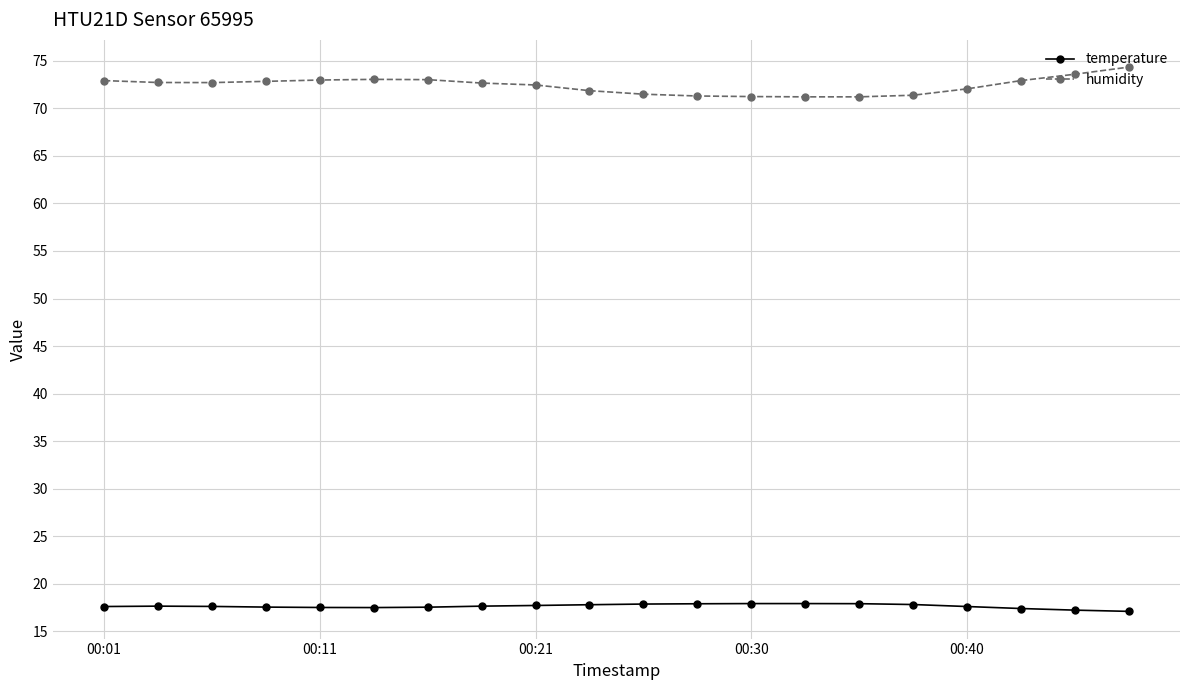

True or false: temperature and humidity cross at least once.

False